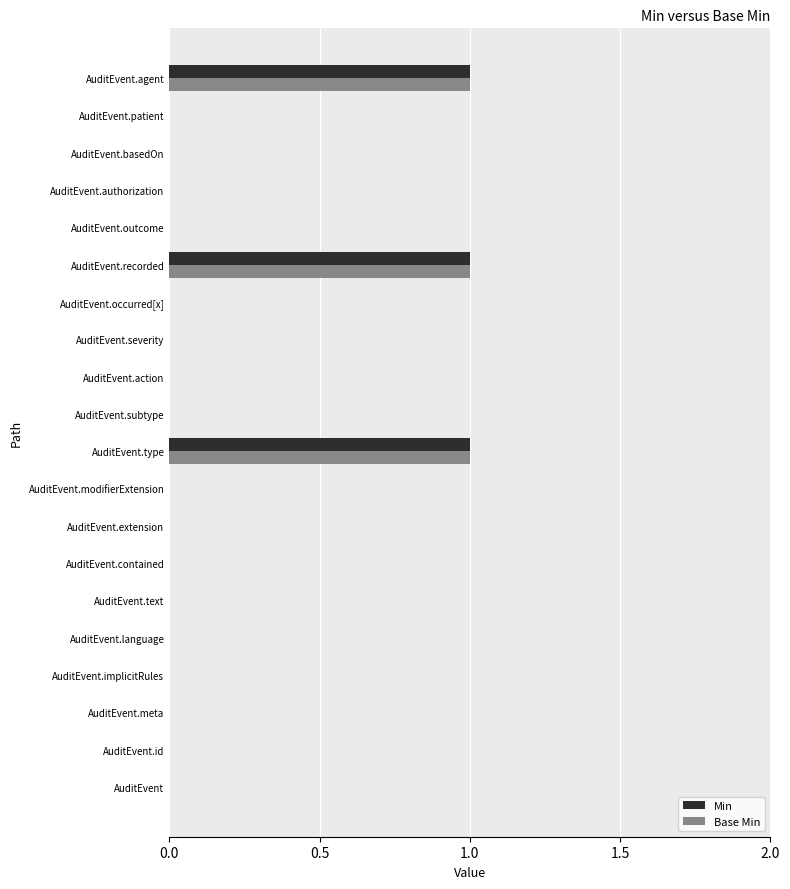

True or false: Base Min has a value of 0 at AuditEvent.language.

True